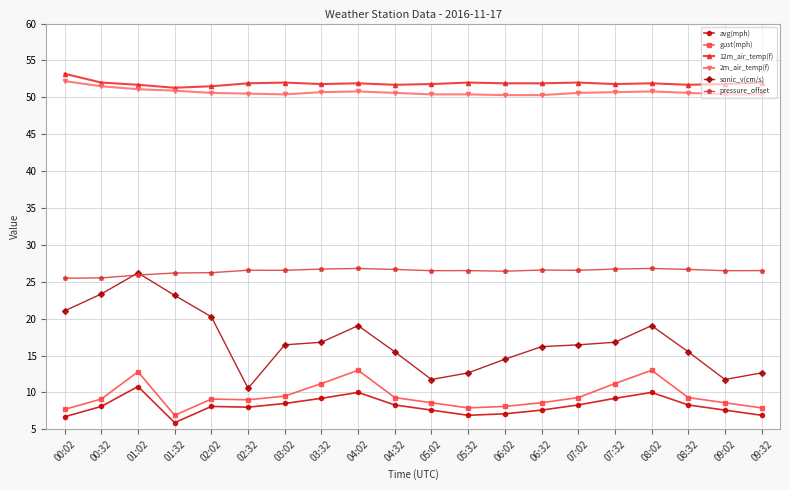

What is the spread (max minus min) of values at 06:02?

44.8